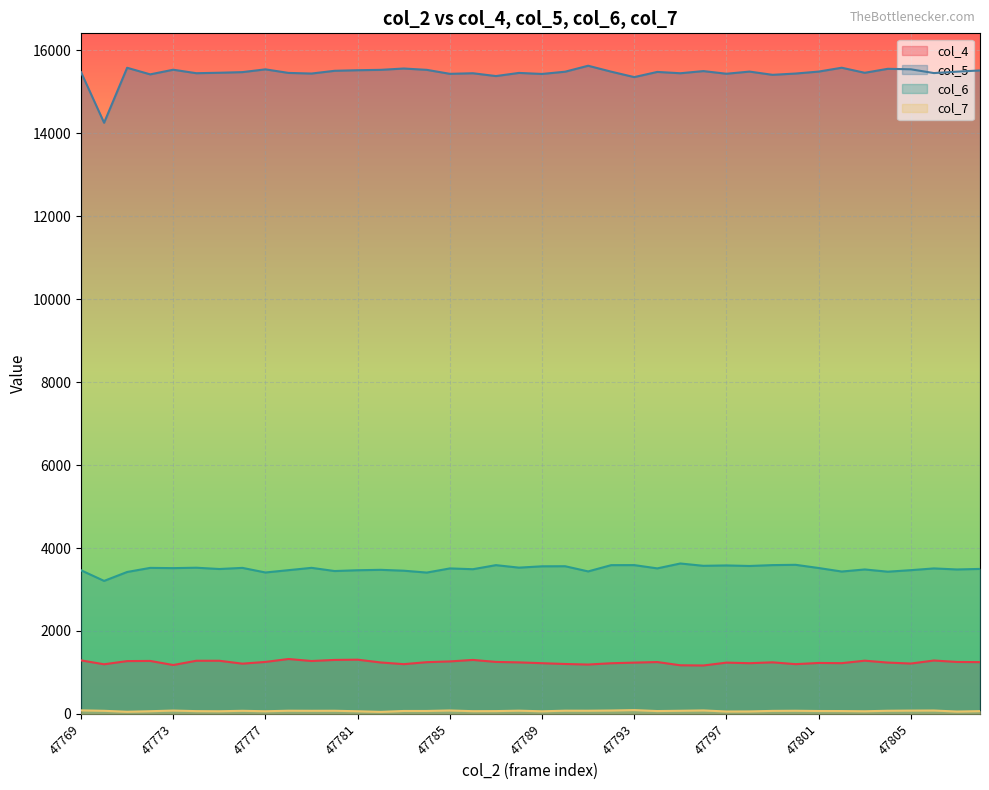

What is the value of the col_6 point at the 35th from the left?

3483